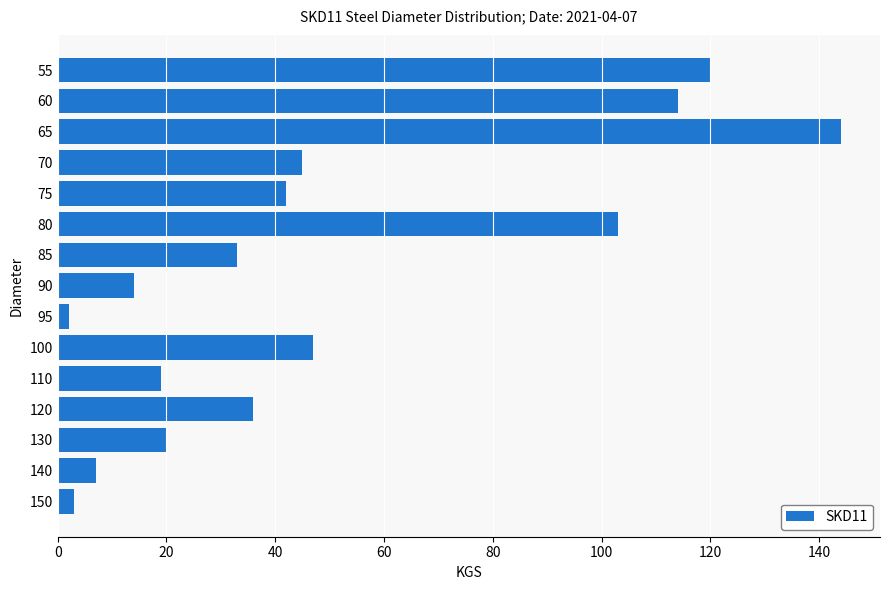

At which label is the value closest to 73?

100